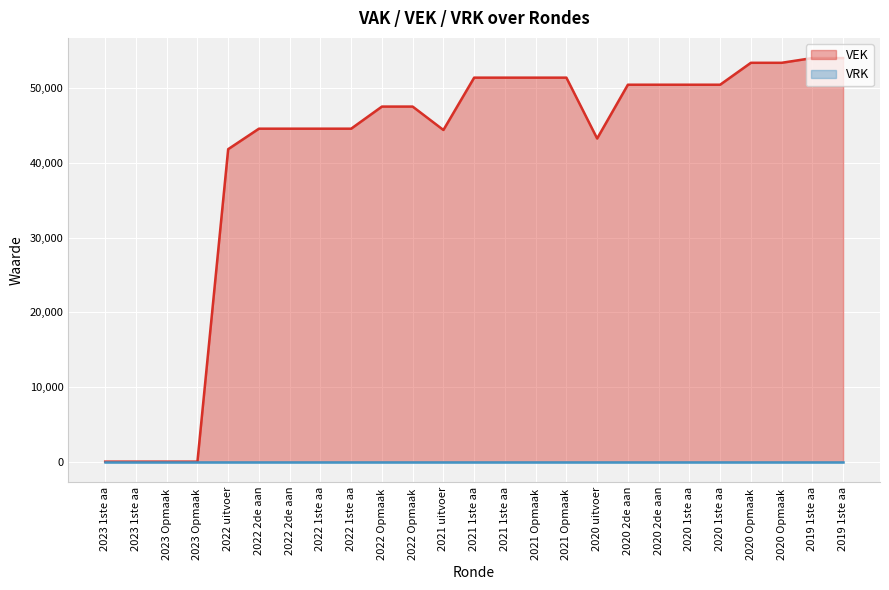

Which category has the lowest value across all series?

2023 1ste aa